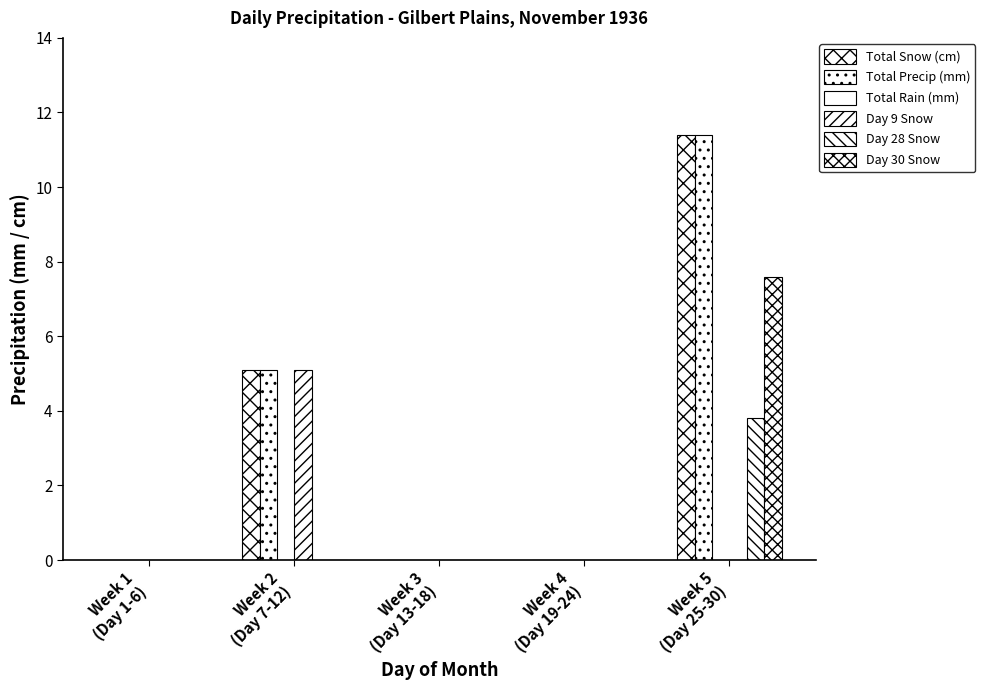

Count the number of data series in this chart.

5